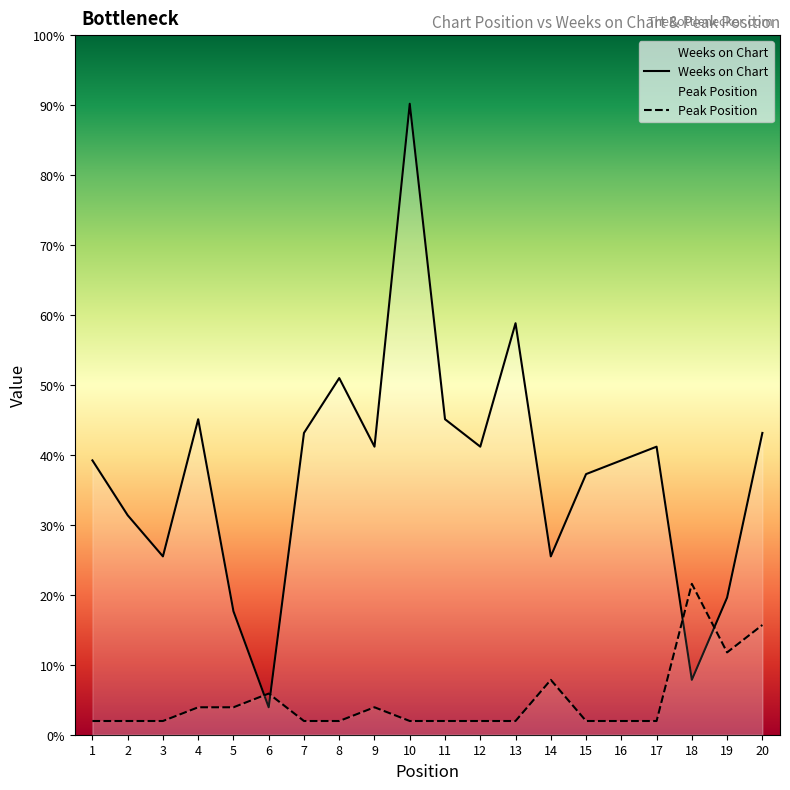

Rank the series by their average value, from lowest to highest.

Peak Position, Weeks on Chart